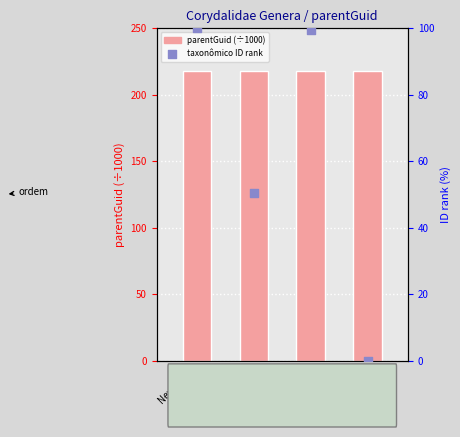

Is the value of parentGuid (÷1000) at Nevromus greater than the value of taxonômico ID rank at Nevromus?

Yes